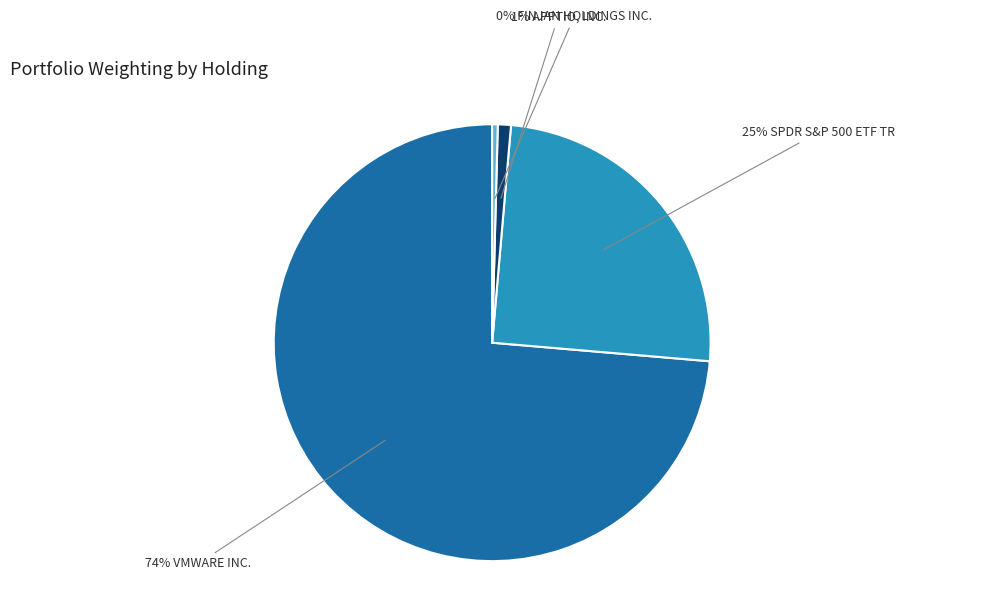

To the nearest percent, what is the average slice percentage?

25%